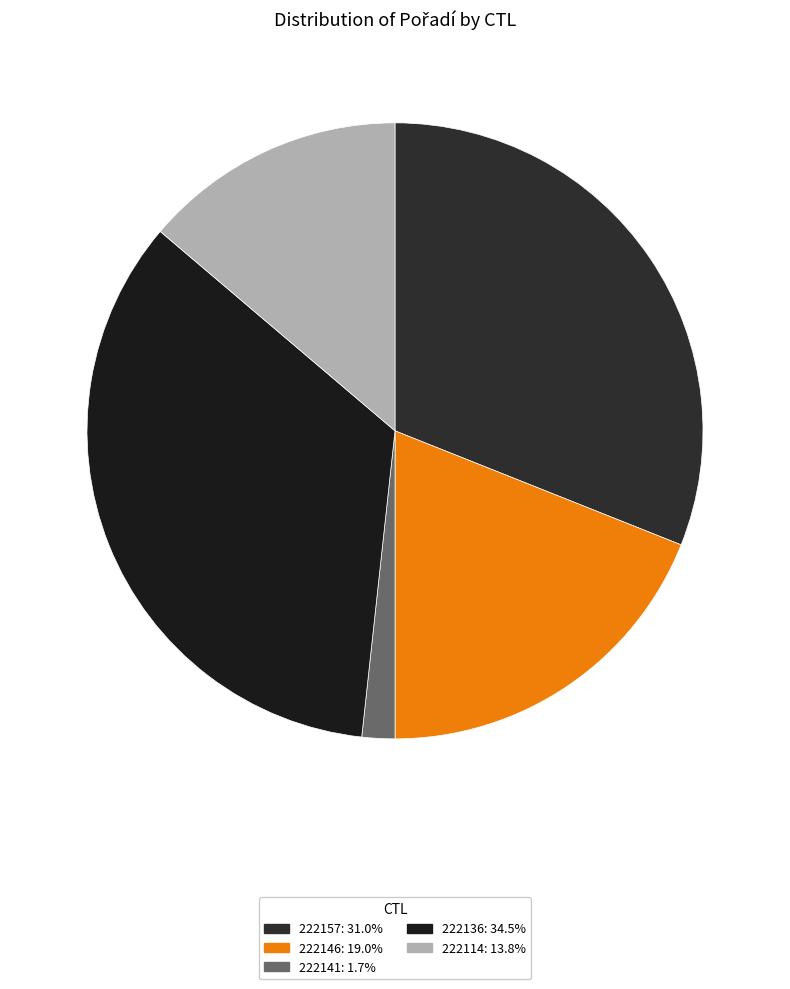

Which slice is the smallest?

222141